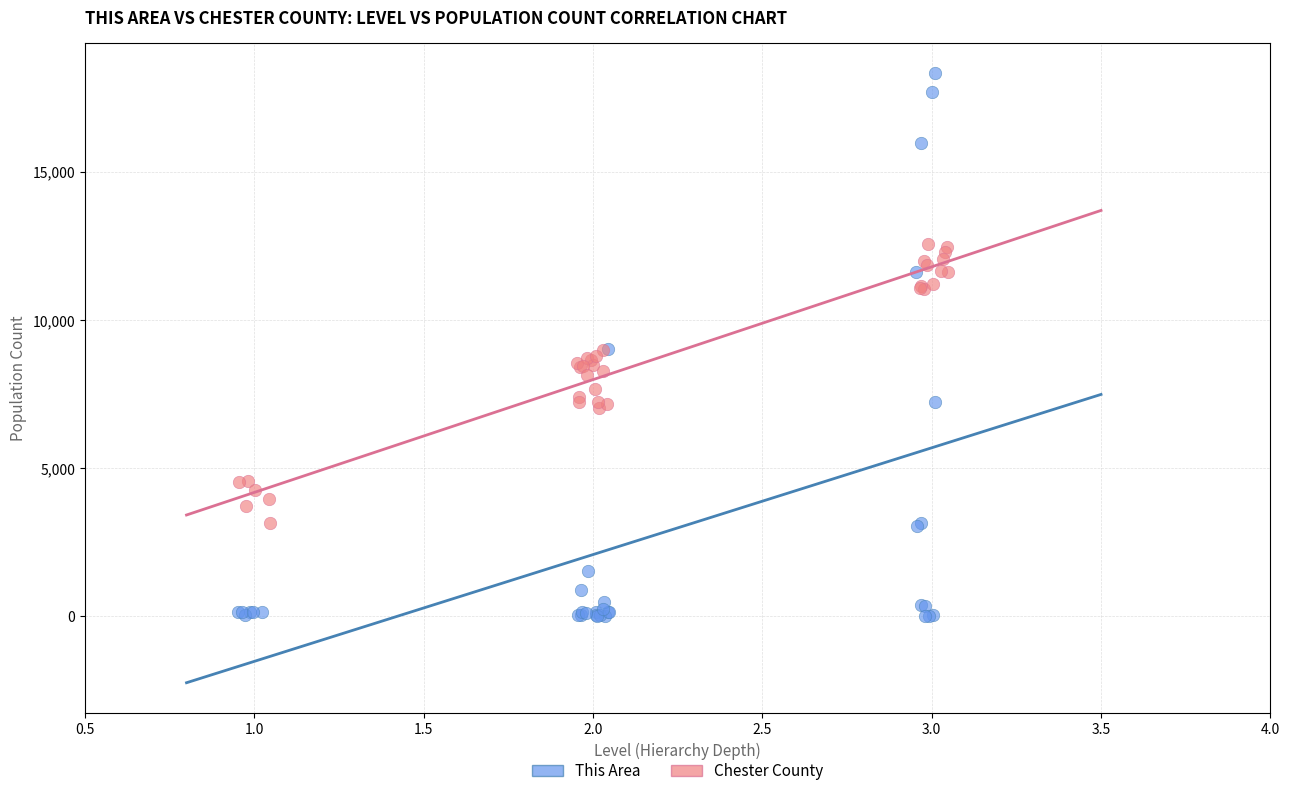

Which series reaches the minimum Y coordinate?

This Area